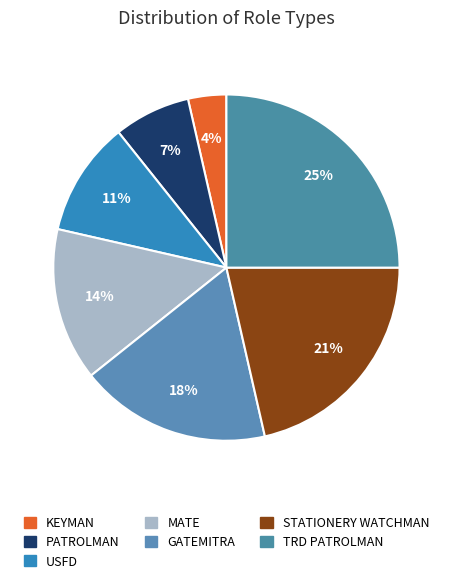

Is the sum of KEYMAN and GATEMITRA greater than half?

No